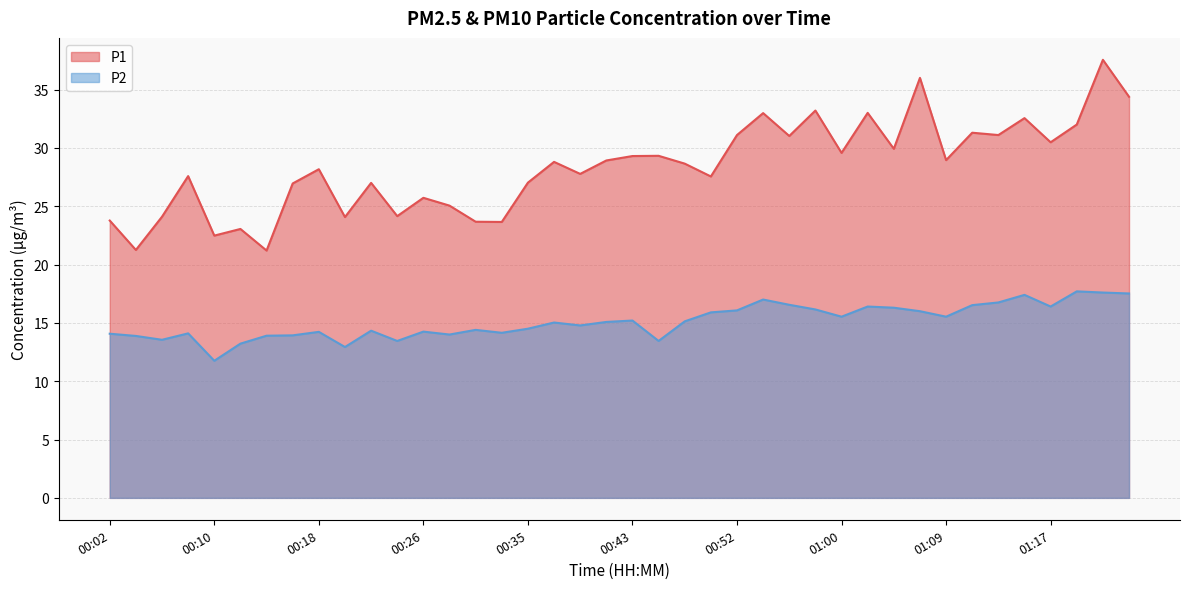

The P2 series shows 27.1 at 00:52. True or false?

False